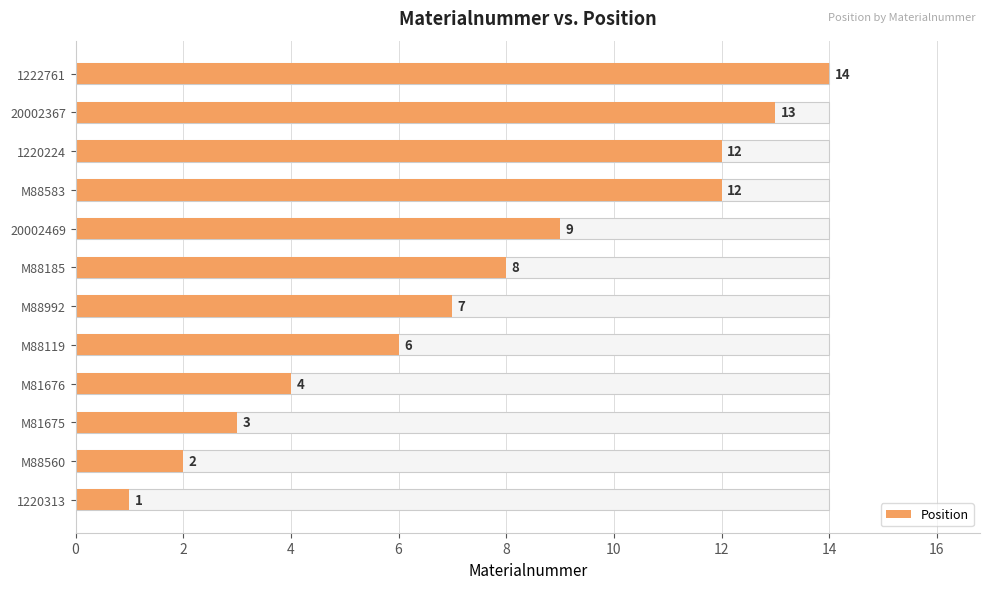

How many bars are there in total?

12